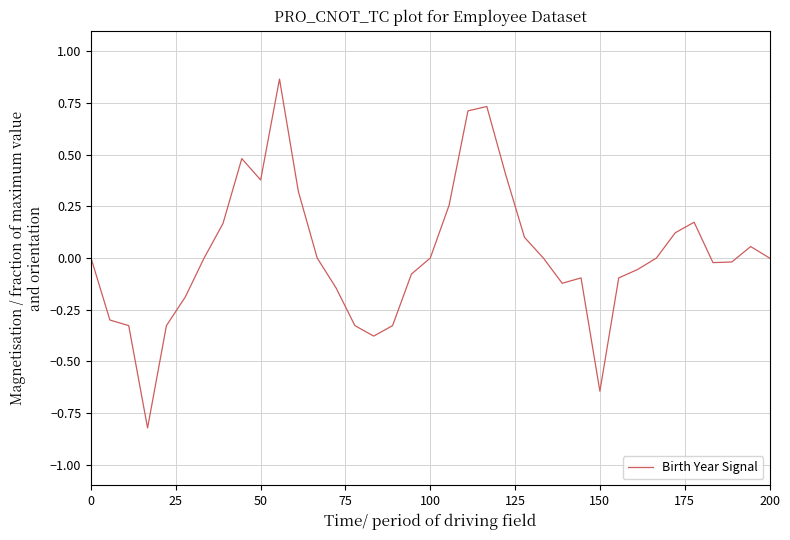

What is the difference between the maximum and minimum values?

1.7